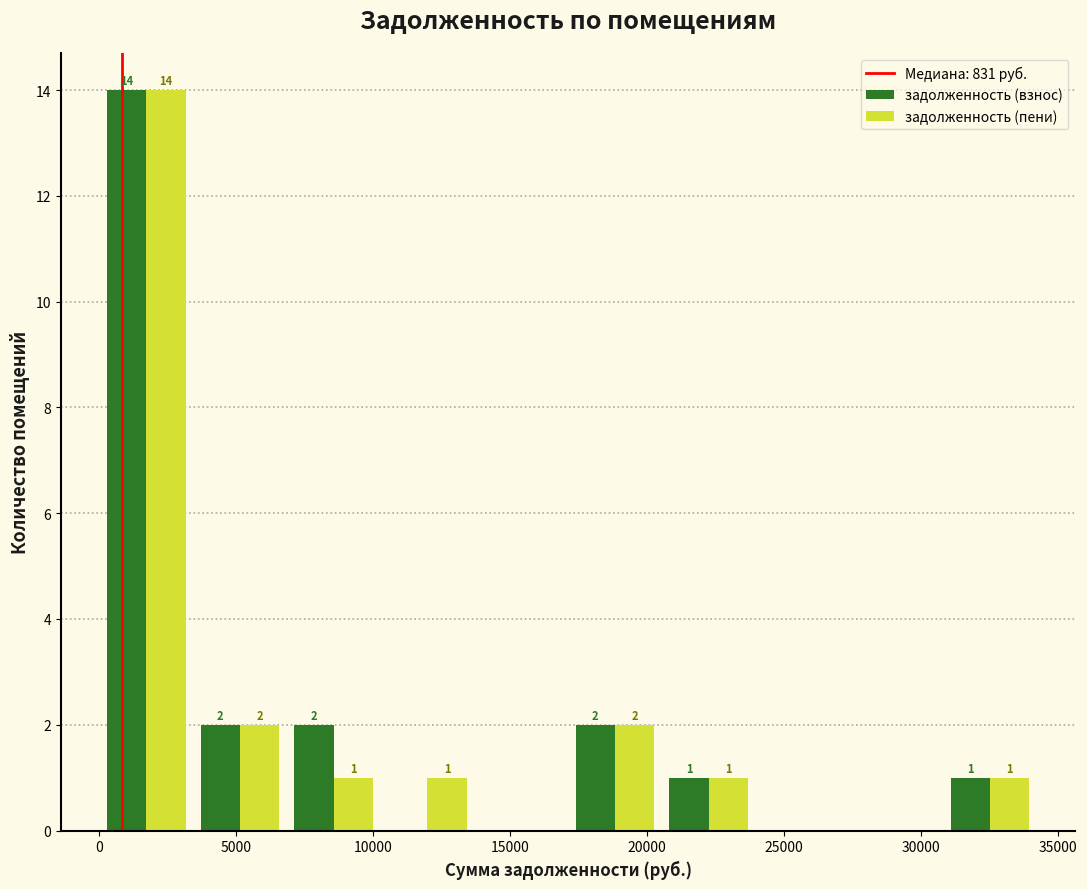

In the задолженность (взнос) series, which range on the x-axis has the tallest bar?

0 to 3500